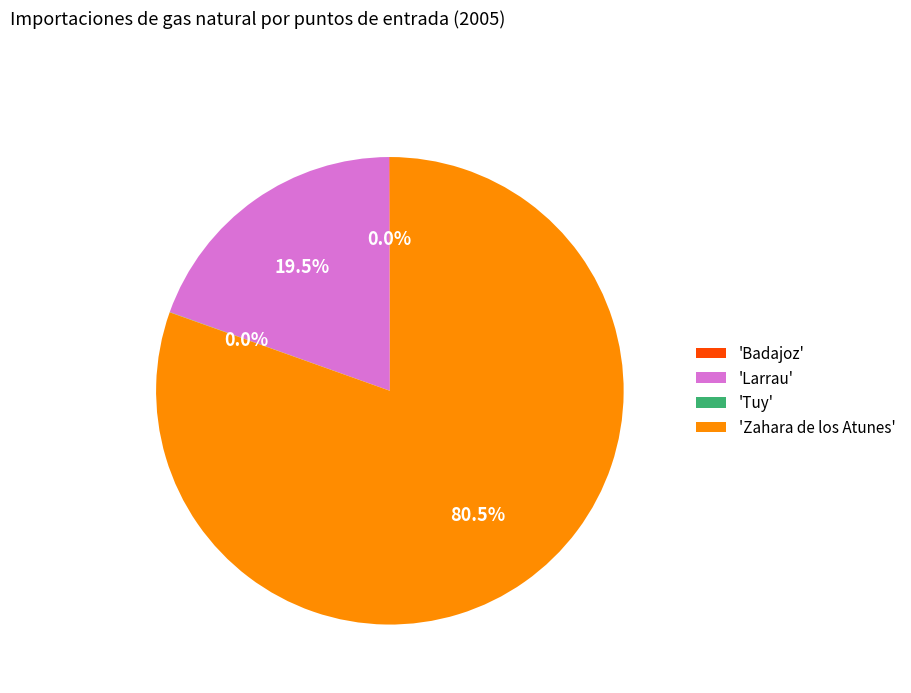

How much of the chart is everything except 'Larrau'?

80.5%